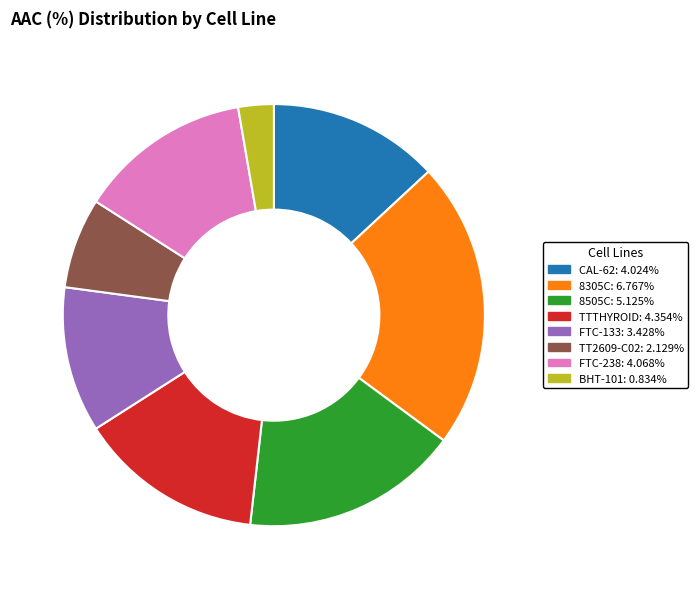

Is the sum of TT2609-C02: 2.129% and FTC-133: 3.428% greater than half?

No